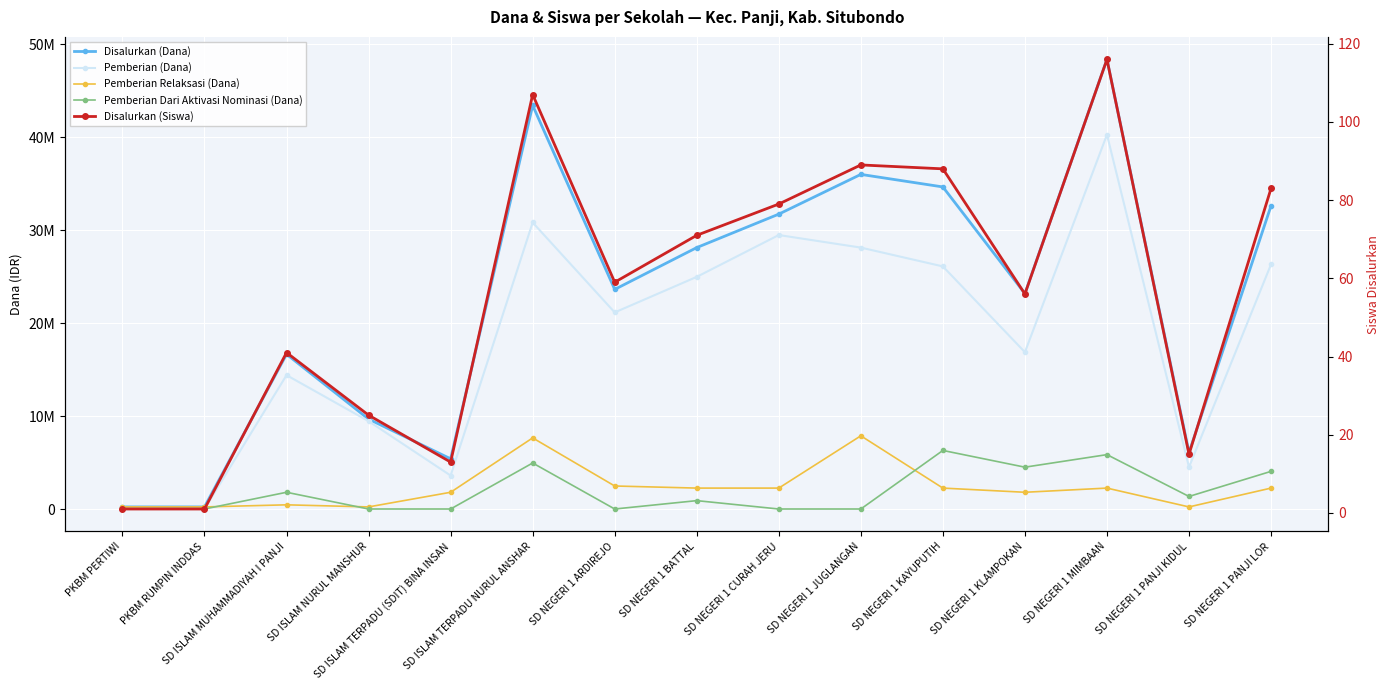

Reading left to right, what are all the values shown in this chart?

Disalurkan (Dana): PKBM PERTIWI=225000	PKBM RUMPIN INDDAS=225000	SD ISLAM MUHAMMADIYAH I PANJI=16650000	SD ISLAM NURUL MANSHUR=9675000	SD ISLAM TERPADU (SDIT) BINA INSAN=5400000	SD ISLAM TERPADU NURUL ANSHAR=43425000	SD NEGERI 1 ARDIREJO=23625000	SD NEGERI 1 BATTAL=28125000	SD NEGERI 1 CURAH JERU=31725000	SD NEGERI 1 JUGLANGAN=36000000	SD NEGERI 1 KAYUPUTIH=34650000	SD NEGERI 1 KLAMPOKAN=23175000	SD NEGERI 1 MIMBAAN=48375000	SD NEGERI 1 PANJI KIDUL=6075000	SD NEGERI 1 PANJI LOR=32625000
Pemberian (Dana): PKBM PERTIWI=0	PKBM RUMPIN INDDAS=0	SD ISLAM MUHAMMADIYAH I PANJI=14400000	SD ISLAM NURUL MANSHUR=9450000	SD ISLAM TERPADU (SDIT) BINA INSAN=3600000	SD ISLAM TERPADU NURUL ANSHAR=30825000	SD NEGERI 1 ARDIREJO=21150000	SD NEGERI 1 BATTAL=24975000	SD NEGERI 1 CURAH JERU=29475000	SD NEGERI 1 JUGLANGAN=28125000	SD NEGERI 1 KAYUPUTIH=26100000	SD NEGERI 1 KLAMPOKAN=16875000	SD NEGERI 1 MIMBAAN=40275000	SD NEGERI 1 PANJI KIDUL=4500000	SD NEGERI 1 PANJI LOR=26325000
Pemberian Relaksasi (Dana): PKBM PERTIWI=225000	PKBM RUMPIN INDDAS=225000	SD ISLAM MUHAMMADIYAH I PANJI=450000	SD ISLAM NURUL MANSHUR=225000	SD ISLAM TERPADU (SDIT) BINA INSAN=1800000	SD ISLAM TERPADU NURUL ANSHAR=7650000	SD NEGERI 1 ARDIREJO=2475000	SD NEGERI 1 BATTAL=2250000	SD NEGERI 1 CURAH JERU=2250000	SD NEGERI 1 JUGLANGAN=7875000	SD NEGERI 1 KAYUPUTIH=2250000	SD NEGERI 1 KLAMPOKAN=1800000	SD NEGERI 1 MIMBAAN=2250000	SD NEGERI 1 PANJI KIDUL=225000	SD NEGERI 1 PANJI LOR=2250000
Pemberian Dari Aktivasi Nominasi (Dana): PKBM PERTIWI=0	PKBM RUMPIN INDDAS=0	SD ISLAM MUHAMMADIYAH I PANJI=1800000	SD ISLAM NURUL MANSHUR=0	SD ISLAM TERPADU (SDIT) BINA INSAN=0	SD ISLAM TERPADU NURUL ANSHAR=4950000	SD NEGERI 1 ARDIREJO=0	SD NEGERI 1 BATTAL=900000	SD NEGERI 1 CURAH JERU=0	SD NEGERI 1 JUGLANGAN=0	SD NEGERI 1 KAYUPUTIH=6300000	SD NEGERI 1 KLAMPOKAN=4500000	SD NEGERI 1 MIMBAAN=5850000	SD NEGERI 1 PANJI KIDUL=1350000	SD NEGERI 1 PANJI LOR=4050000
Disalurkan (Siswa): PKBM PERTIWI=1	PKBM RUMPIN INDDAS=1	SD ISLAM MUHAMMADIYAH I PANJI=41	SD ISLAM NURUL MANSHUR=25	SD ISLAM TERPADU (SDIT) BINA INSAN=13	SD ISLAM TERPADU NURUL ANSHAR=107	SD NEGERI 1 ARDIREJO=59	SD NEGERI 1 BATTAL=71	SD NEGERI 1 CURAH JERU=79	SD NEGERI 1 JUGLANGAN=89	SD NEGERI 1 KAYUPUTIH=88	SD NEGERI 1 KLAMPOKAN=56	SD NEGERI 1 MIMBAAN=116	SD NEGERI 1 PANJI KIDUL=15	SD NEGERI 1 PANJI LOR=83